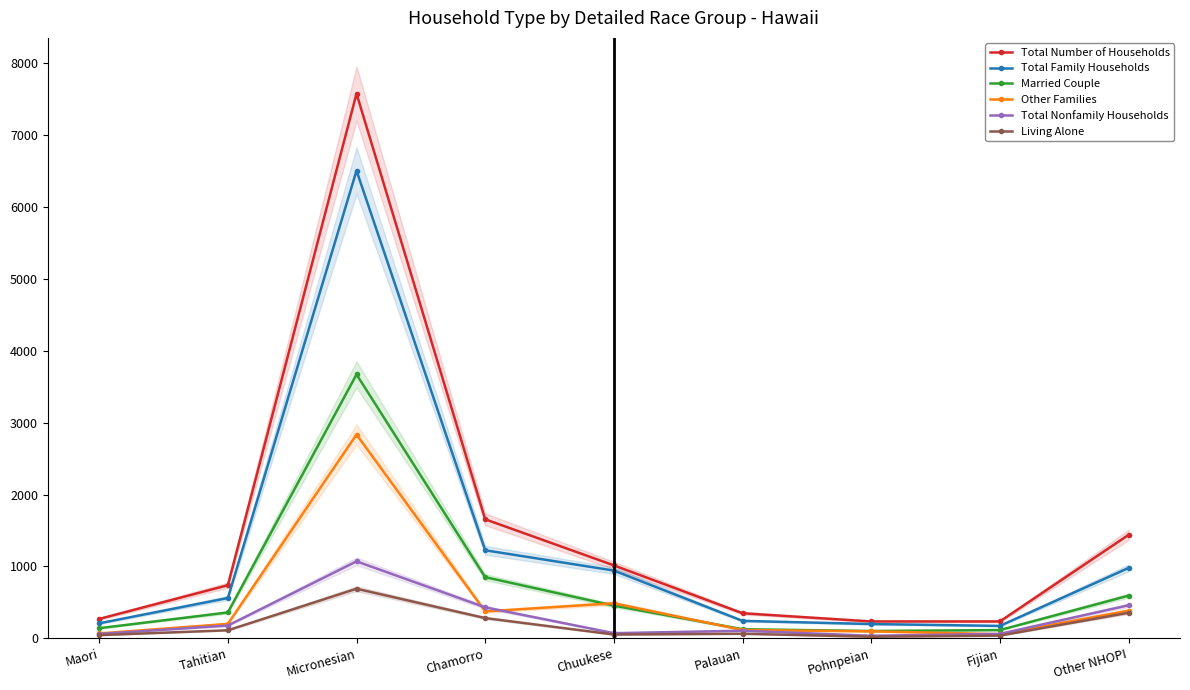

How many interior local valleys does the Other Families series have?

2